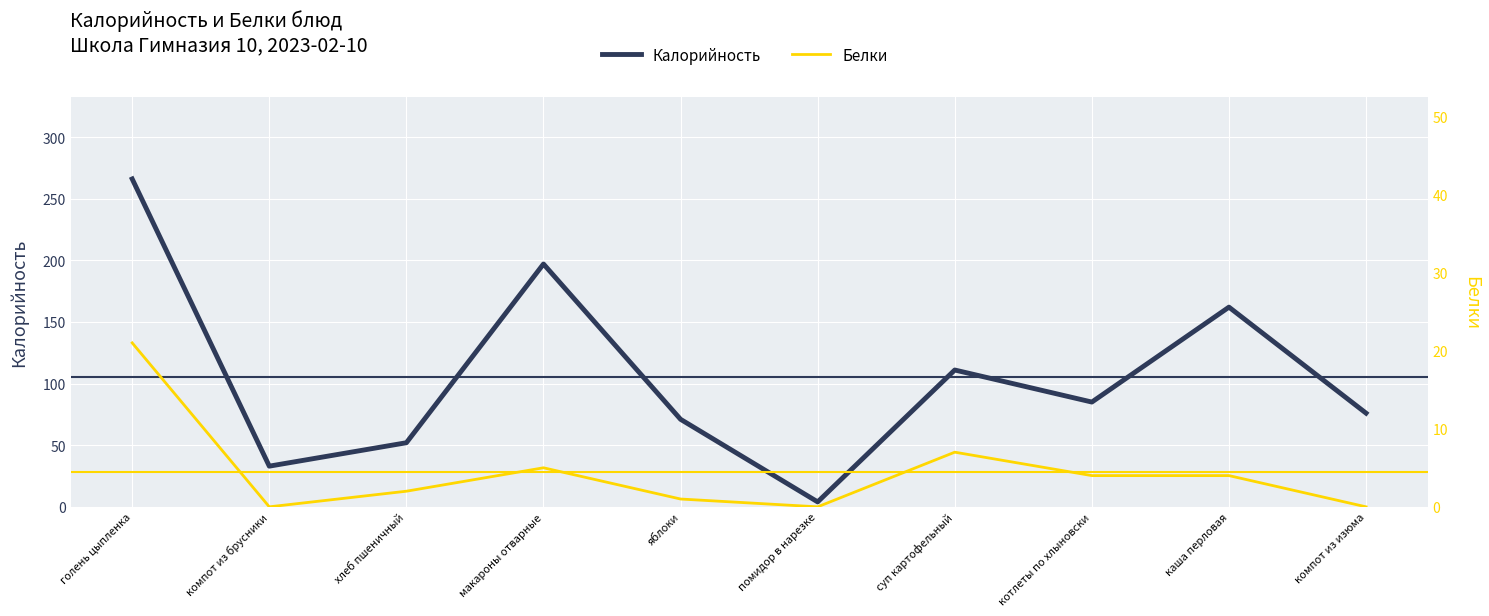

Which series changed the most between суп картофельный and каша перловая?

Калорийность